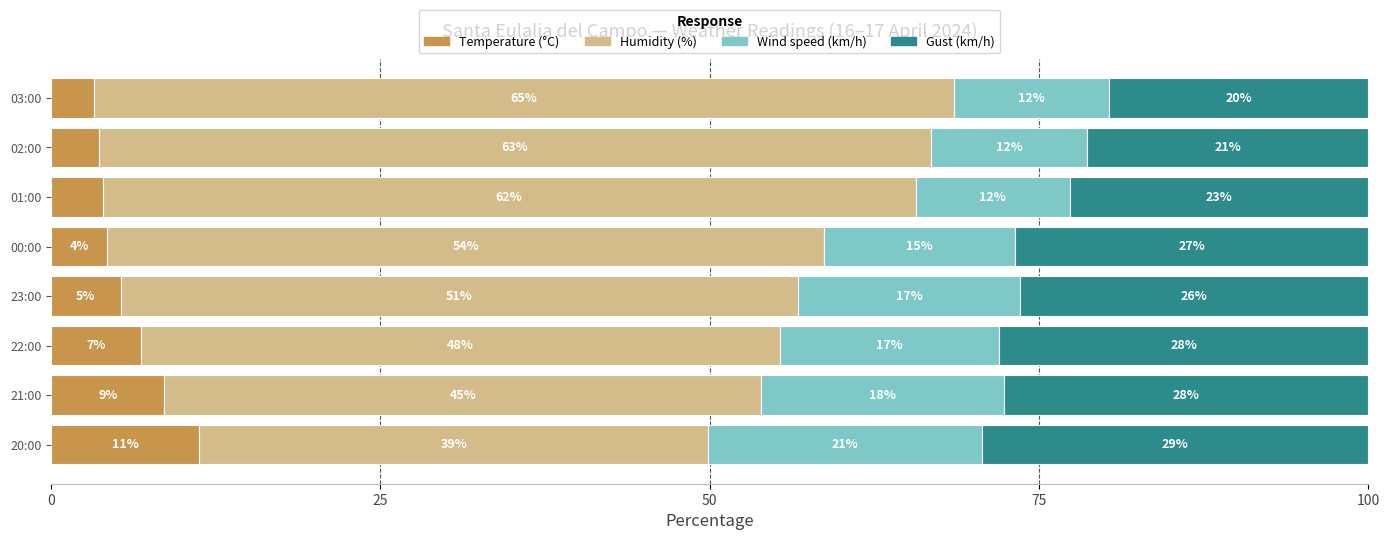

What are all the series names shown in the legend?

Temperature (°C), Humidity (%), Wind speed (km/h), Gust (km/h)